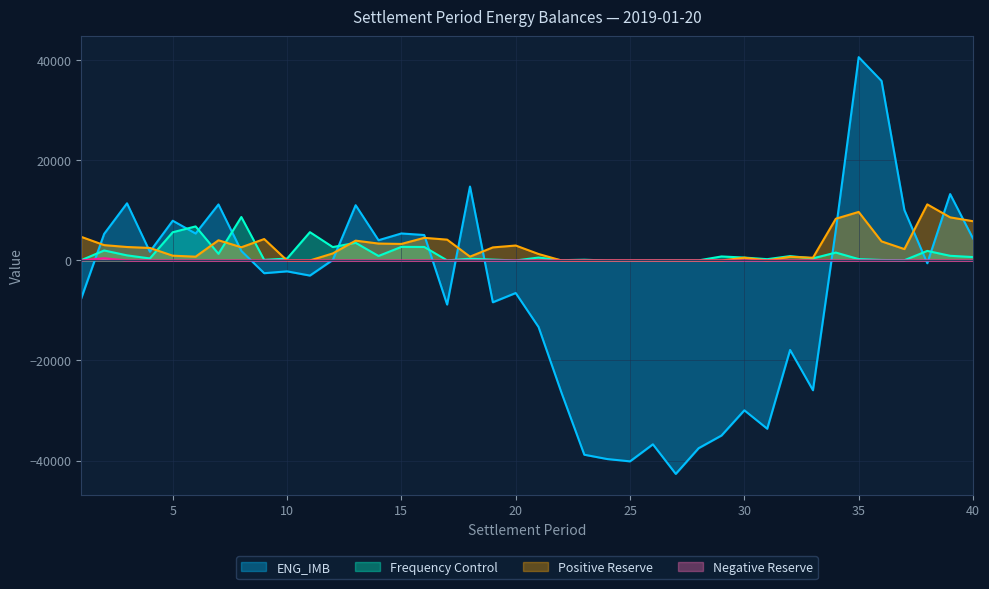

Between 1 and 2, which series saw the biggest shift?

ENG_IMB